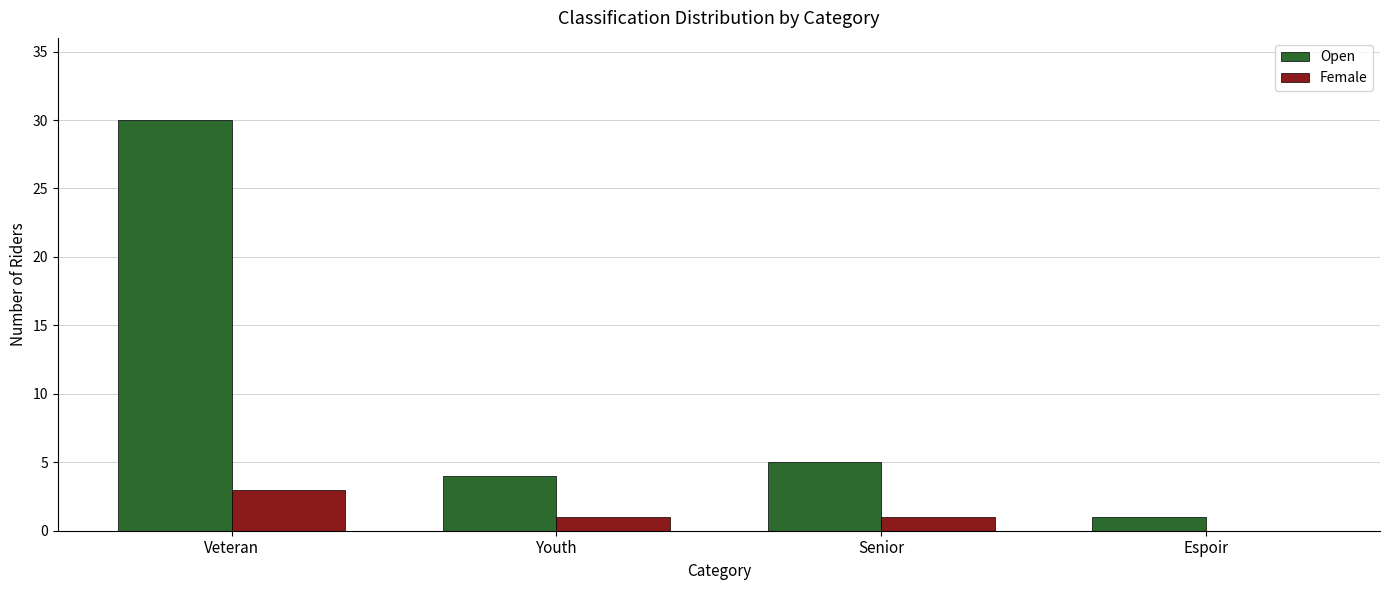

What is the sum of all Female values?

5